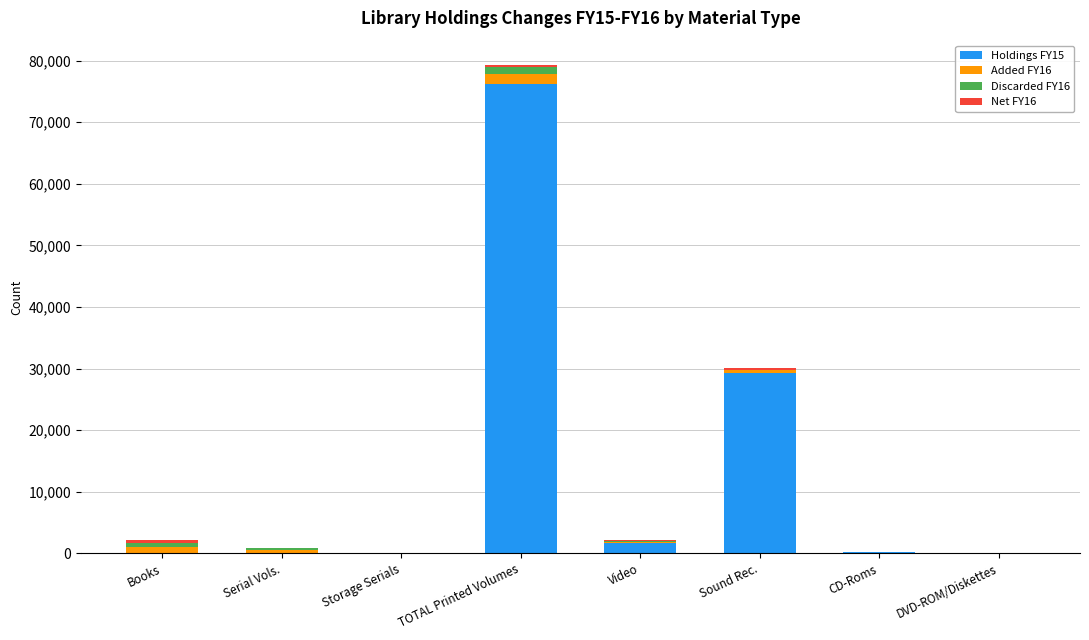

What are all the series names shown in the legend?

Holdings FY15, Added FY16, Discarded FY16, Net FY16